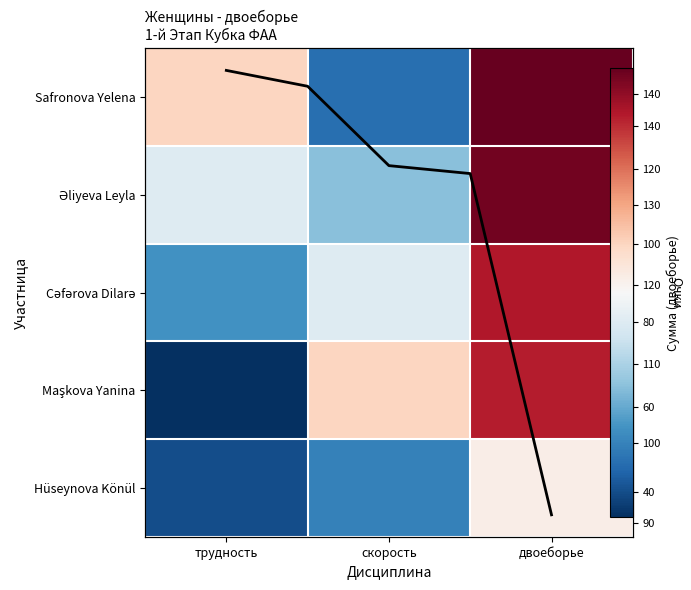

Is it true that Safronova Yelena equals 147 at двоеборье?

True